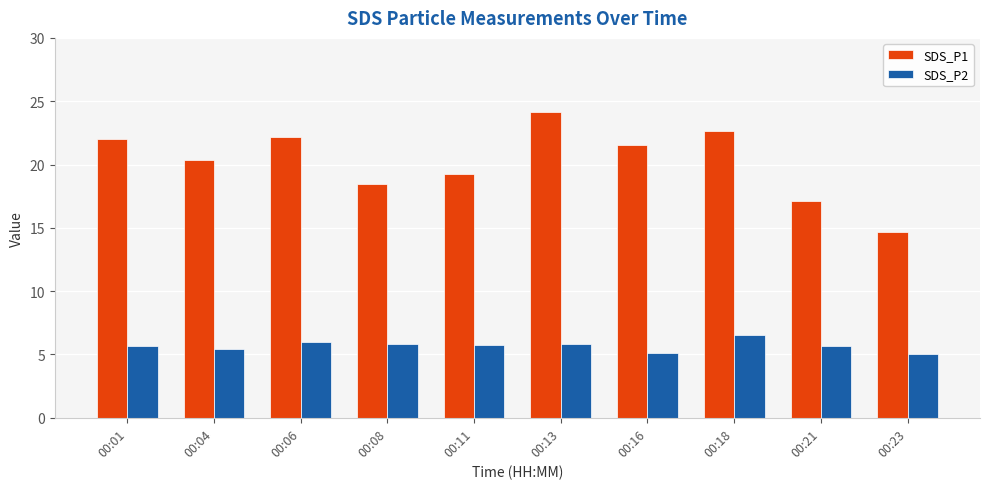

How many groups of bars are there?

10